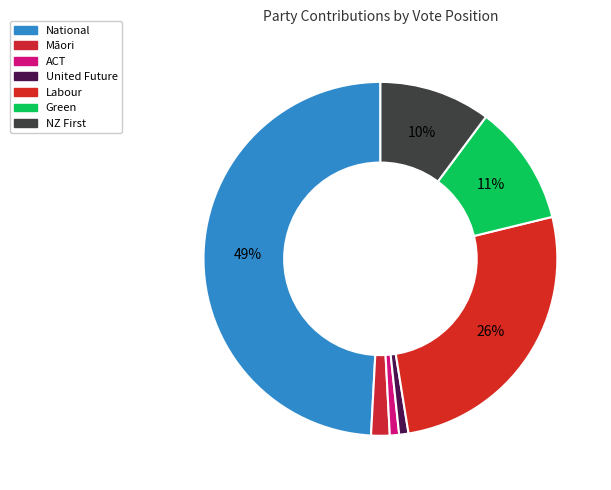

Which category has the smallest portion of the pie?

ACT